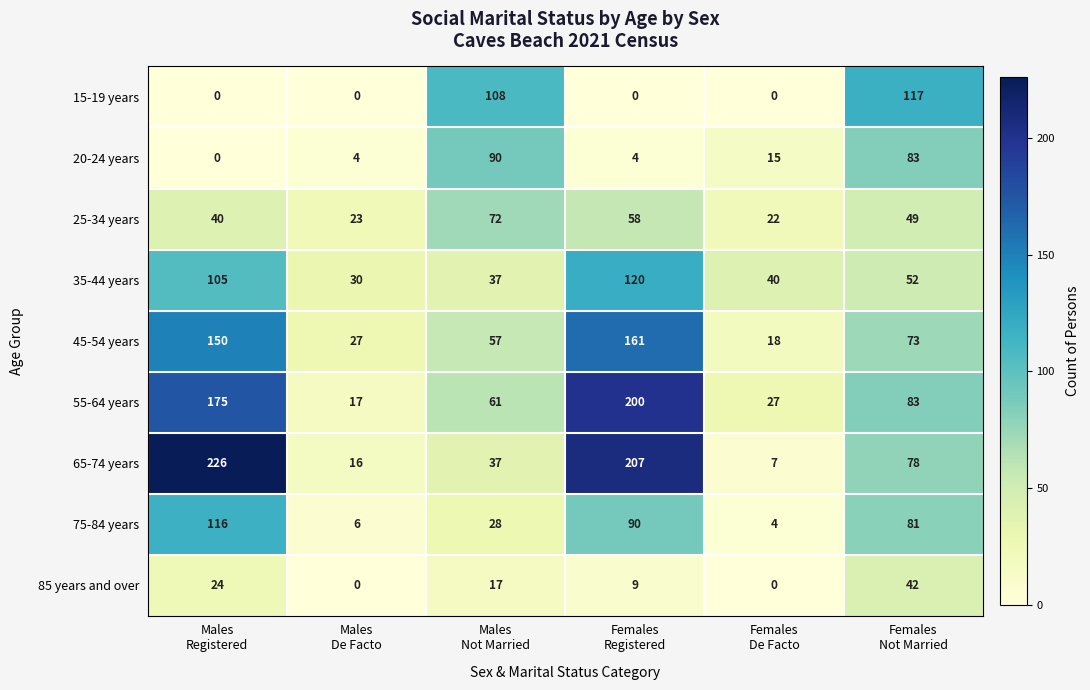

What is the minimum value for 45-54 years?

18